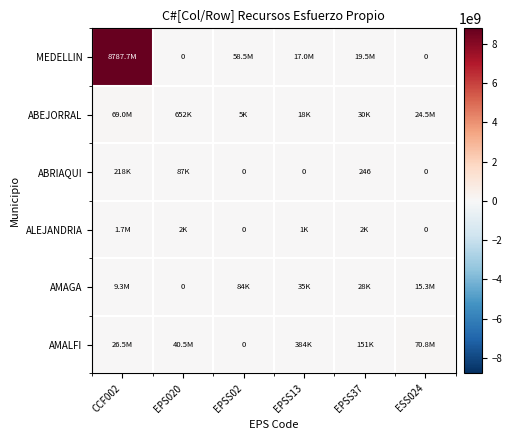

Rank the series by their maximum value, from highest to lowest.

MEDELLIN, AMALFI, ABEJORRAL, AMAGA, ALEJANDRIA, ABRIAQUI